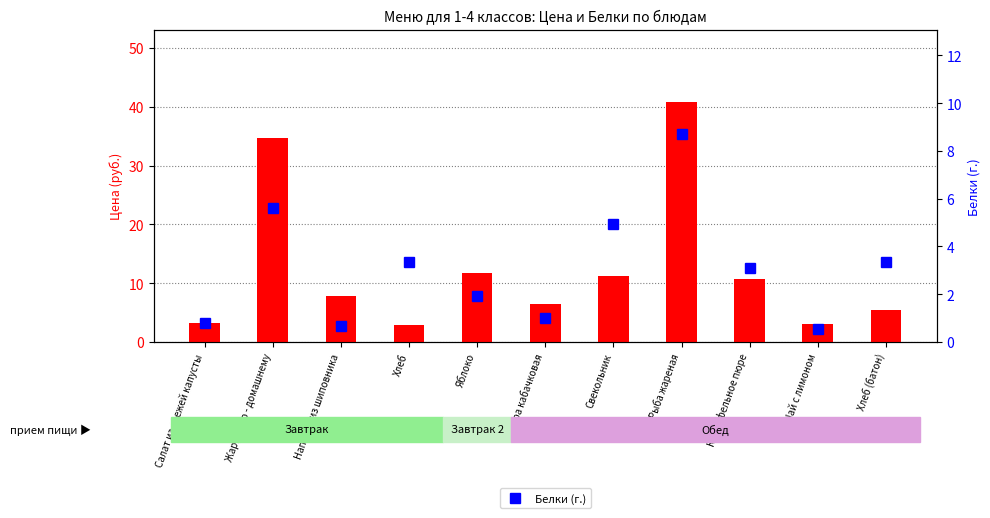

Rank the series at Рыба жареная from highest to lowest value.

Цена (руб.), Белки (г.)